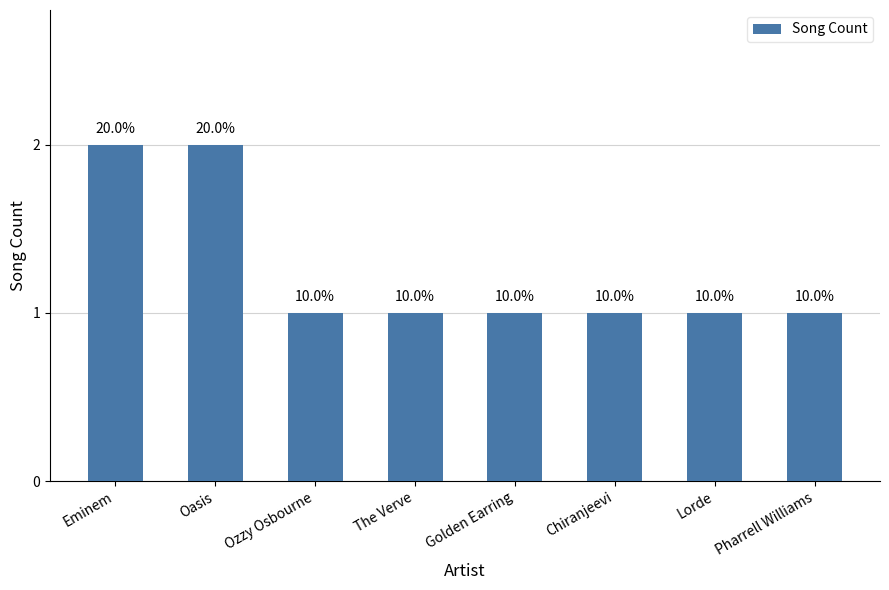

At which category does the chart reach its minimum across all series?

Ozzy Osbourne